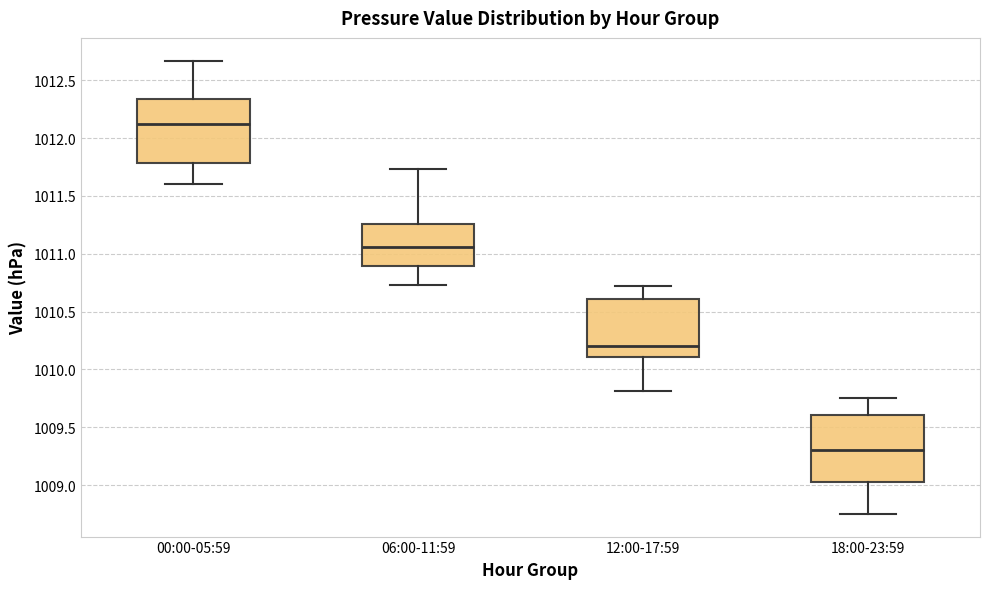

Where does the median line of the box for 18:00-23:59 sit on the y-axis? The values are not printed on the chart, so give them approximately, as read against the axis.

1009.30